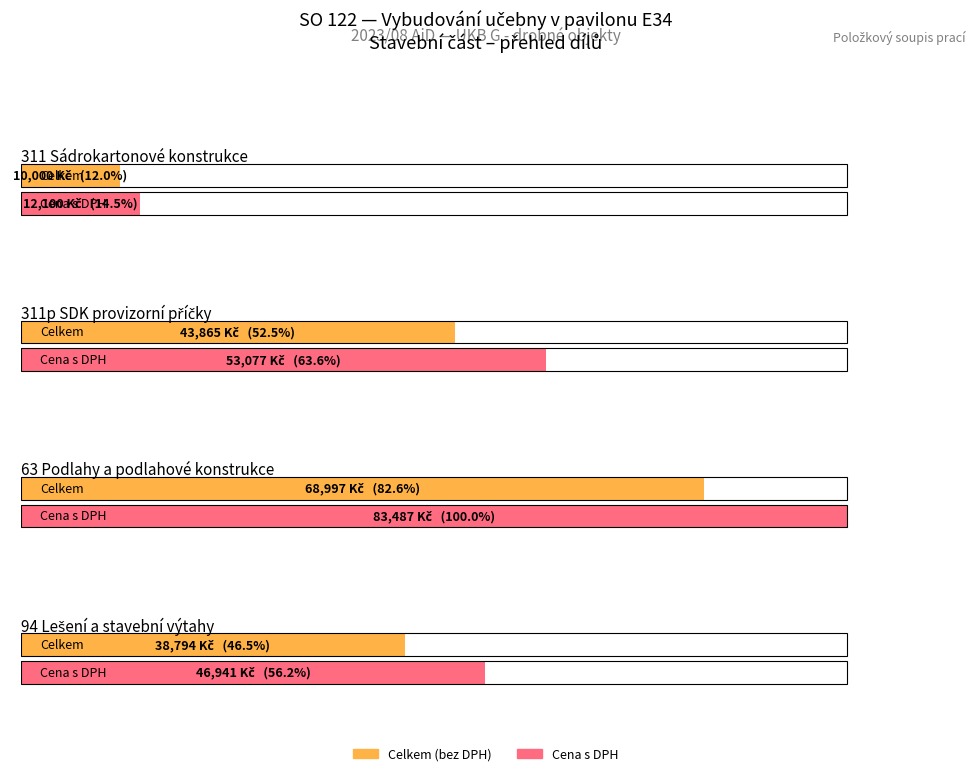

What is the average value of the Cena s DPH series?

48901.2